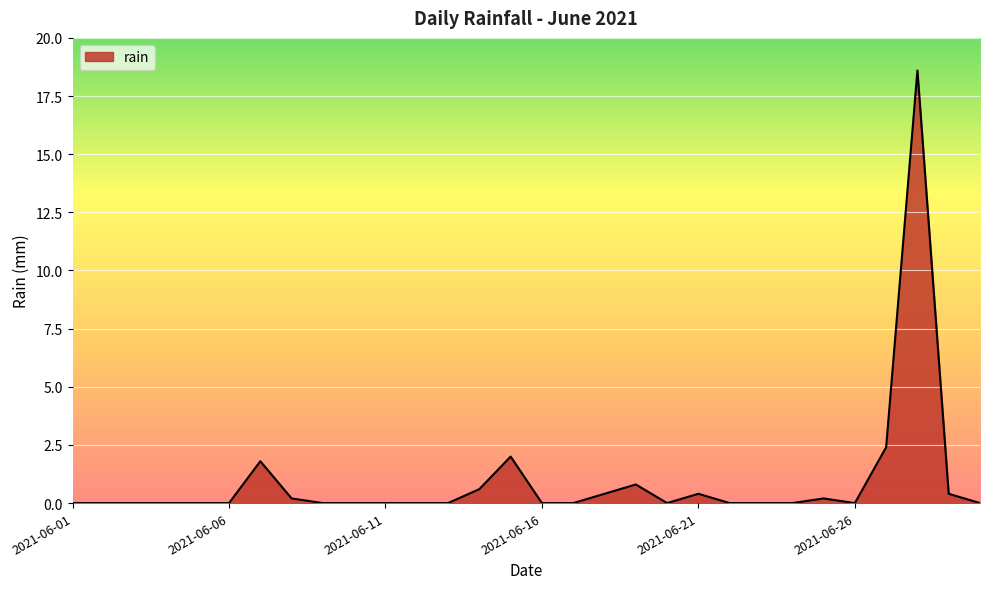

Reading left to right, list all the values displayed in this chart.

0.0	0.0	0.0	0.0	0.0	0.0	1.8	0.2	0.0	0.0	0.0	0.0	0.0	0.6	2.0	0.0	0.0	0.4	0.8	0.0	0.4	0.0	0.0	0.0	0.2	0.0	2.4	18.6	0.4	0.0